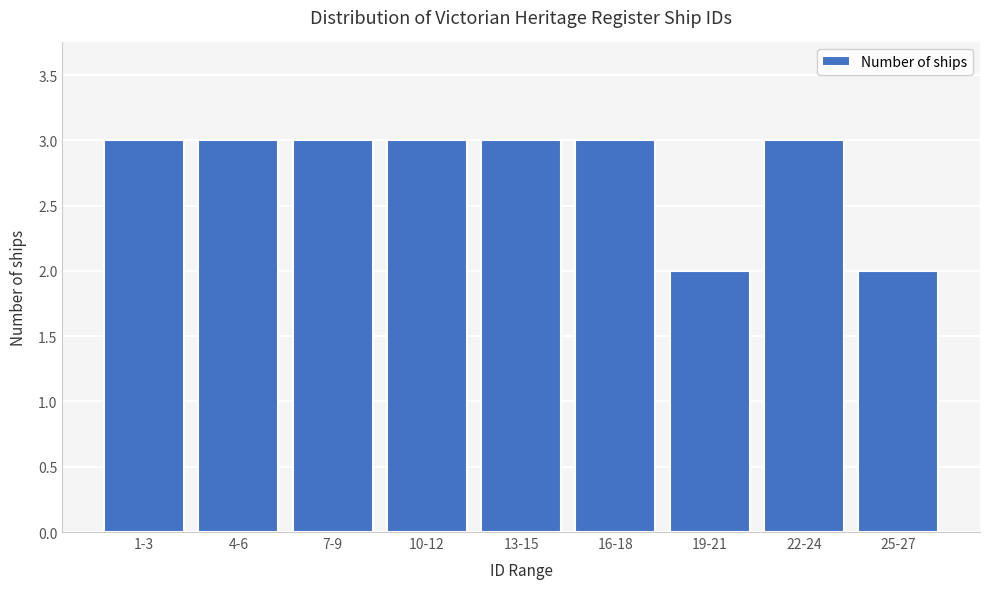

Reading left to right, what are all the values shown in this chart?

3	3	3	3	3	3	2	3	2